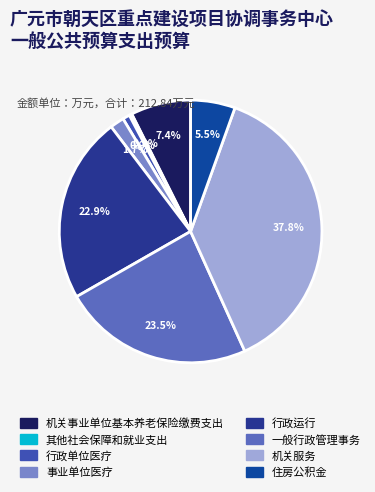

Count the number of slices in the pie.

8